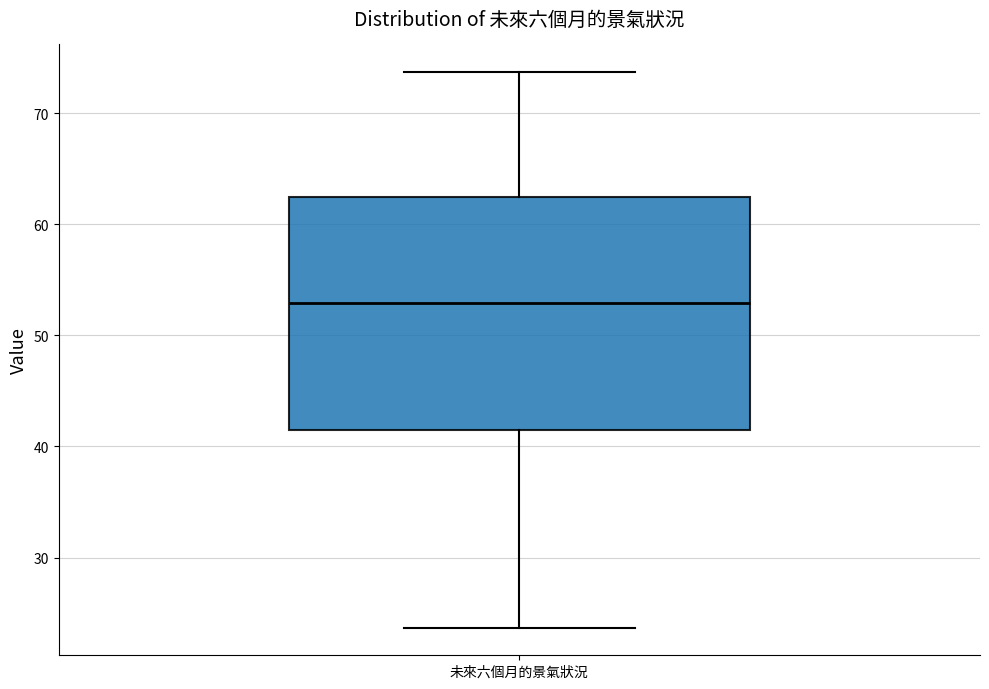

Transcribe this box plot: give where the median line is, the range the box spans, and where the two whiskers end, as read against the y-axis. The values are not printed on the chart, so give them approximately, as read against the axis.

median 53, box 42 to 63, whiskers 24 to 74